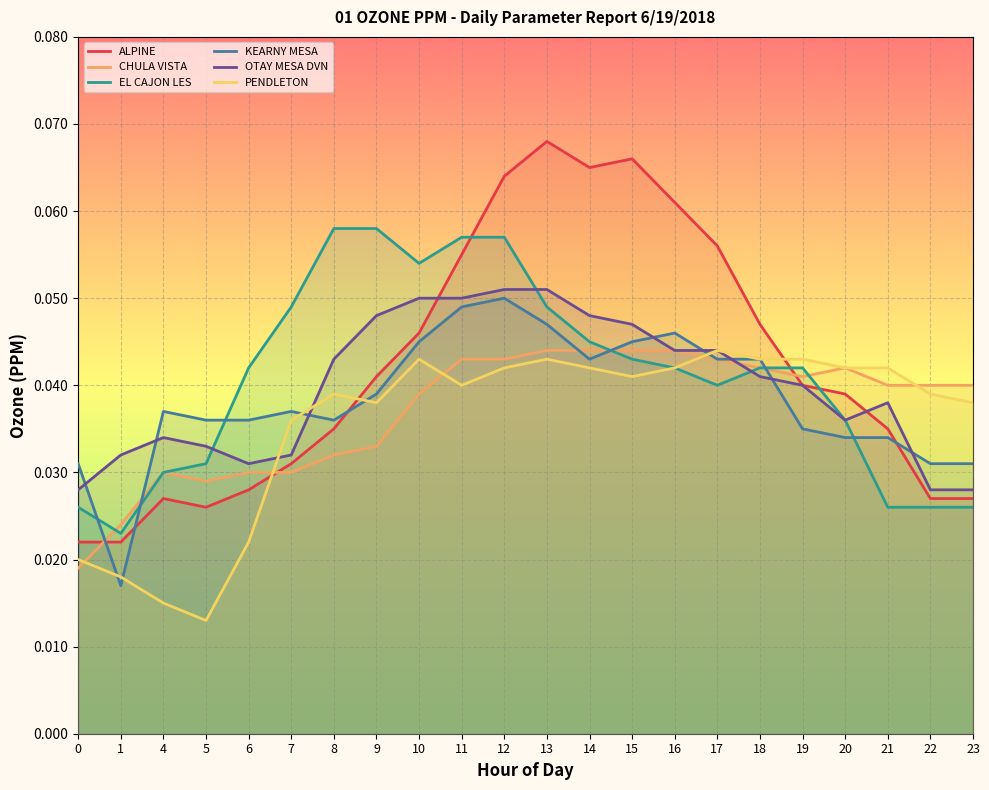

Rank the categories by EL CAJON LES value from highest to lowest.

8, 9, 11, 12, 10, 7, 13, 14, 15, 6, 16, 18, 19, 17, 20, 5, 4, 0, 21, 22, 23, 1